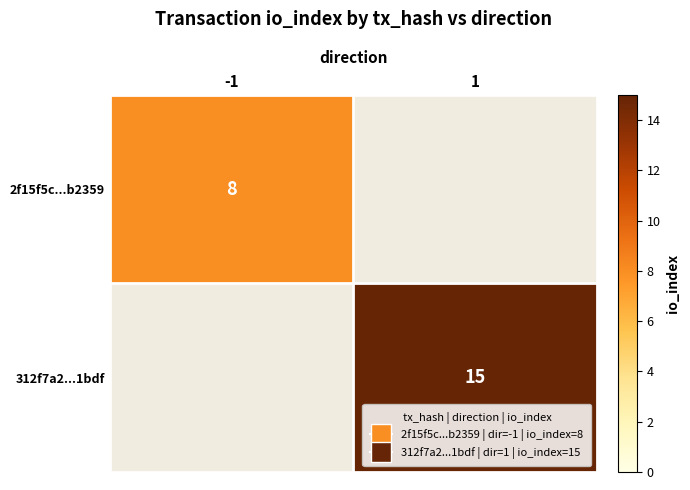

List the labels in order of 312f7a2...1bdf value, largest first.

1, -1